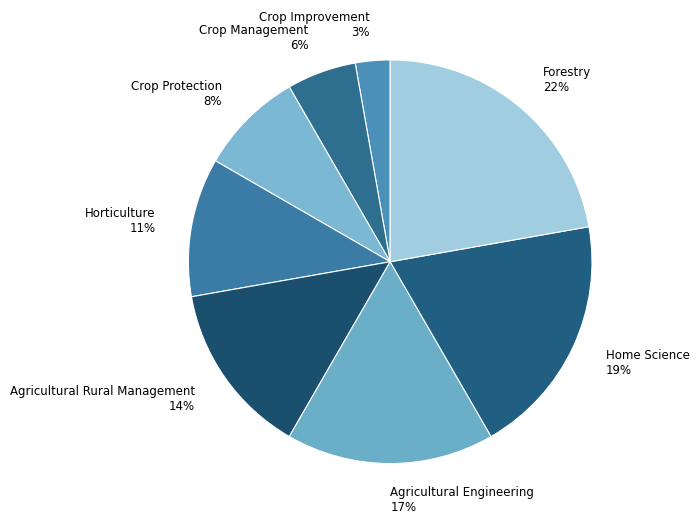

Count the number of slices in the pie.

8